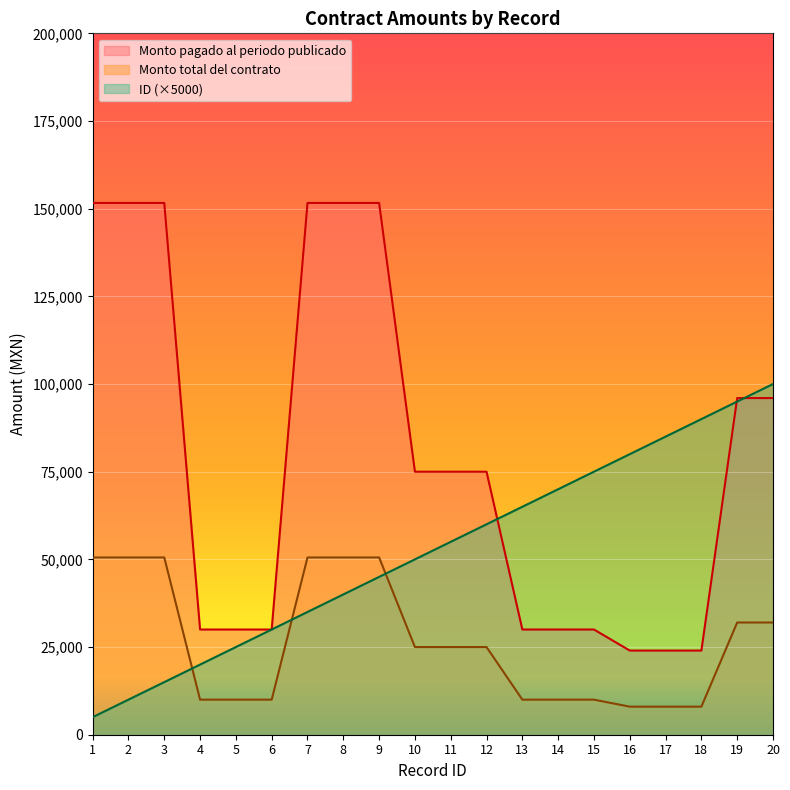

Reading left to right, transcribe all the data shown in this chart.

Monto total del contrato: 1=151634.0	2=151634.0	3=151634.0	4=30000.0	5=30000.0	6=30000.0	7=151634.0	8=151634.0	9=151634.0	10=75000.0	11=75000.0	12=75000.0	13=30000.0	14=30000.0	15=30000.0	16=24000.0	17=24000.0	18=24000.0	19=96000.0	20=96000.0
Monto pagado al periodo publicado: 1=50544.7	2=50544.7	3=50544.7	4=10000.0	5=10000.0	6=10000.0	7=50544.7	8=50544.7	9=50544.7	10=25000.0	11=25000.0	12=25000.0	13=10000.0	14=10000.0	15=10000.0	16=8000.0	17=8000.0	18=8000.0	19=32000.0	20=32000.0
ID: 1=5000.0	2=10000.0	3=15000.0	4=20000.0	5=25000.0	6=30000.0	7=35000.0	8=40000.0	9=45000.0	10=50000.0	11=55000.0	12=60000.0	13=65000.0	14=70000.0	15=75000.0	16=80000.0	17=85000.0	18=90000.0	19=95000.0	20=100000.0